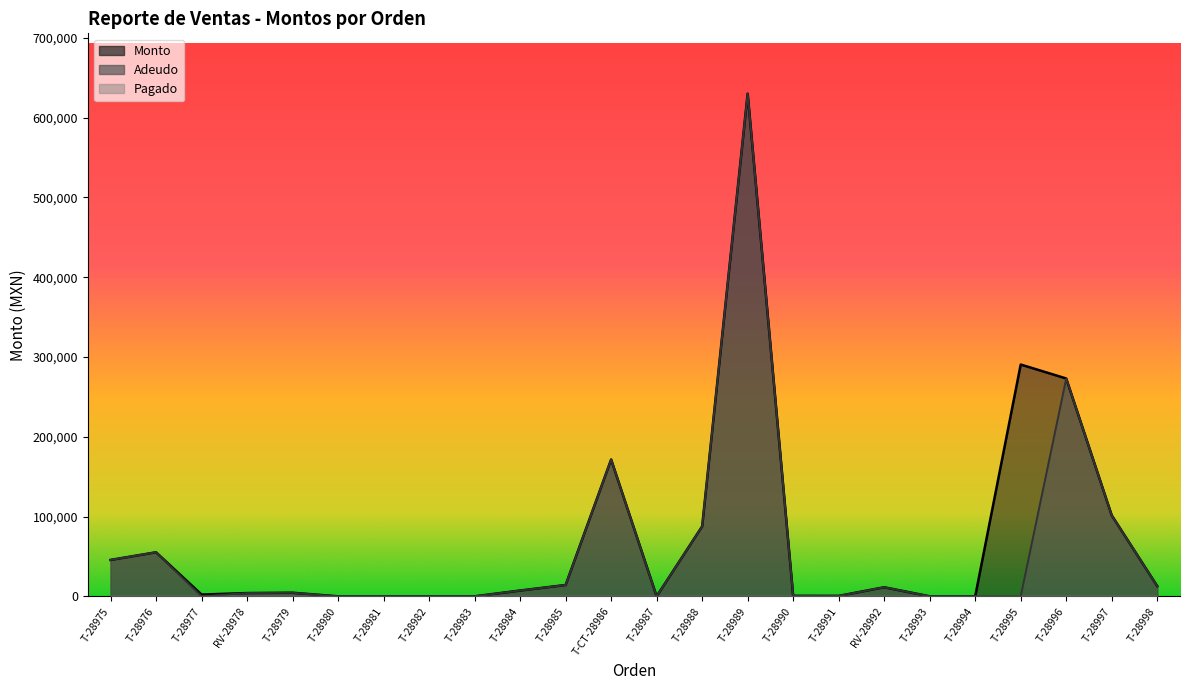

Reading left to right, extract all data points from this chart.

Monto: 45600.0	55200.0	2184.0	4081.0	4466.0	0.0	0.0	0.0	0.0	7242.0	14200.0	171500.0	0.0	87680.0	630000.0	600.0	531.2	11340.0	0.0	0.0	290504.0	273000.0	101500.0	12824.0
Adeudo: 45600.0	55200.0	0.0	4081.0	4466.0	0.0	0.0	0.0	0.0	7242.0	14200.0	171500.0	0.0	87680.0	630000.0	600.0	531.2	11340.0	0.0	0.0	0.0	273000.0	101500.0	12824.0